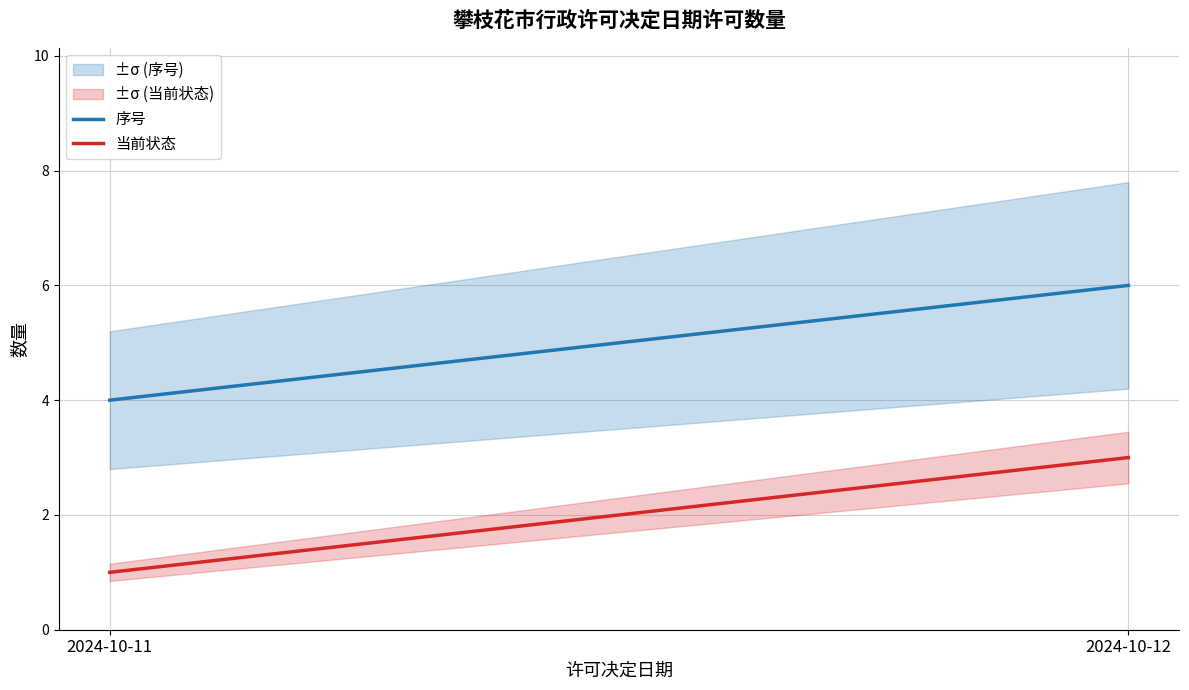

What are all the series names shown in the legend?

序号, 当前状态